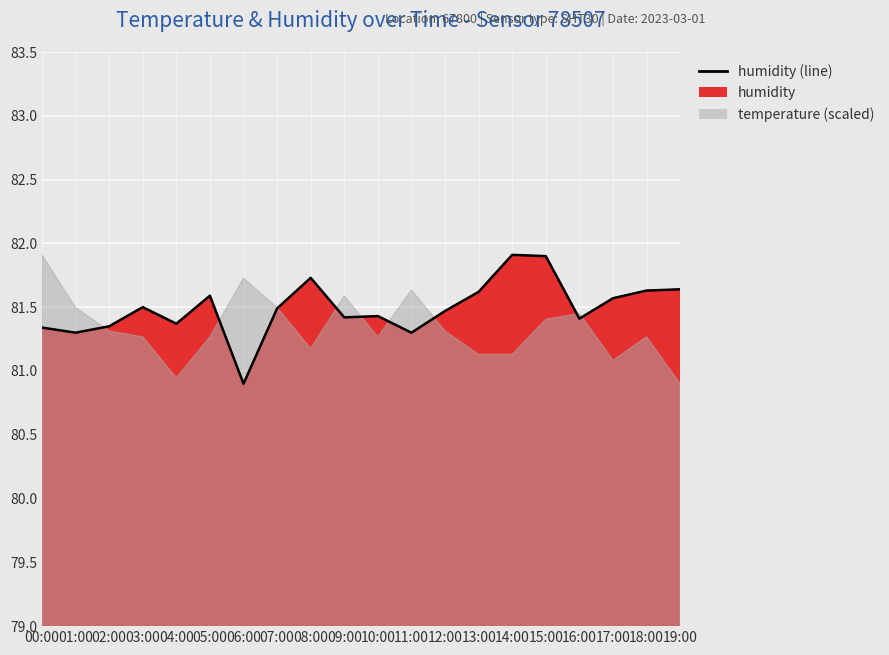

What position from the left is 00:00?

1